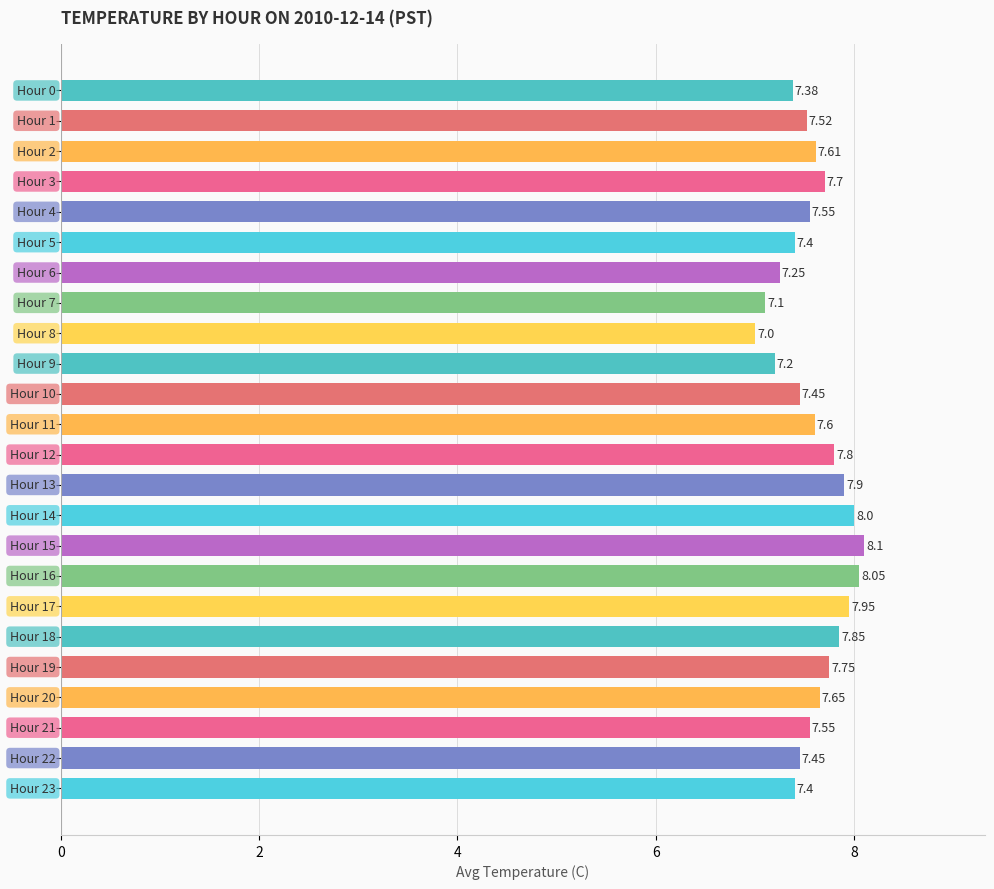

Count the number of categories in the chart.

24